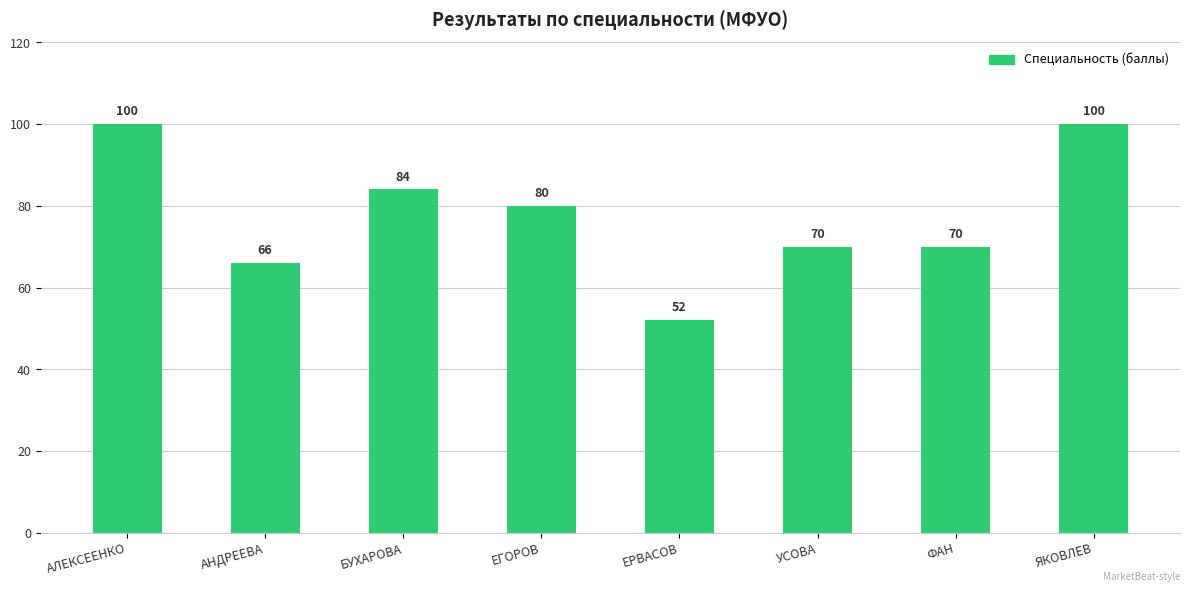

What is the difference between the maximum and minimum values?

48